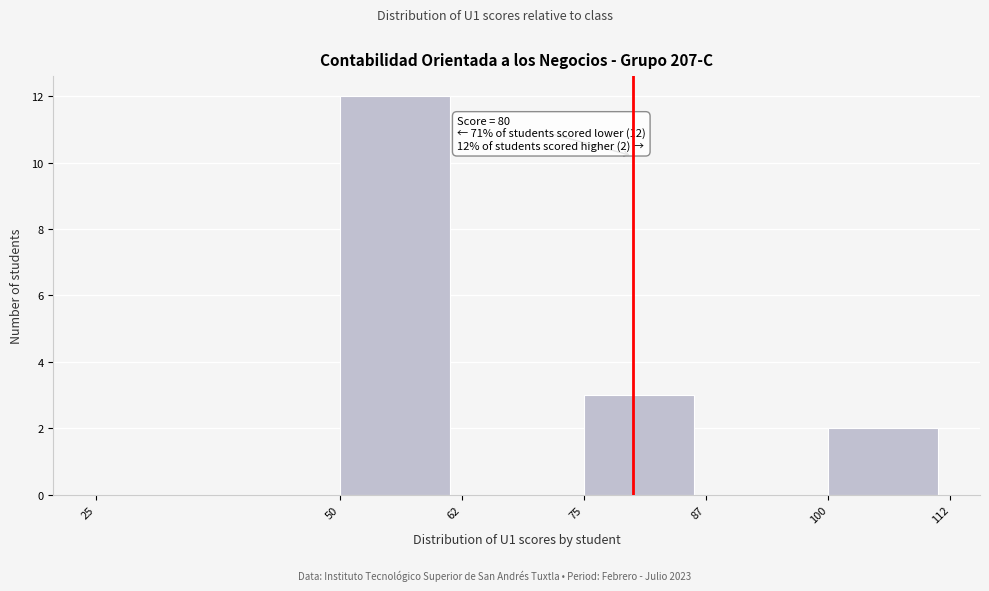

Which range on the x-axis has the tallest bar?

50 to 62